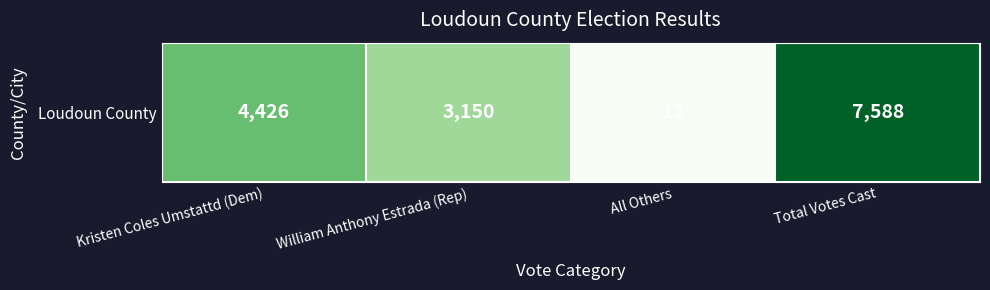

Is it true that the value at All Others is 4?

False